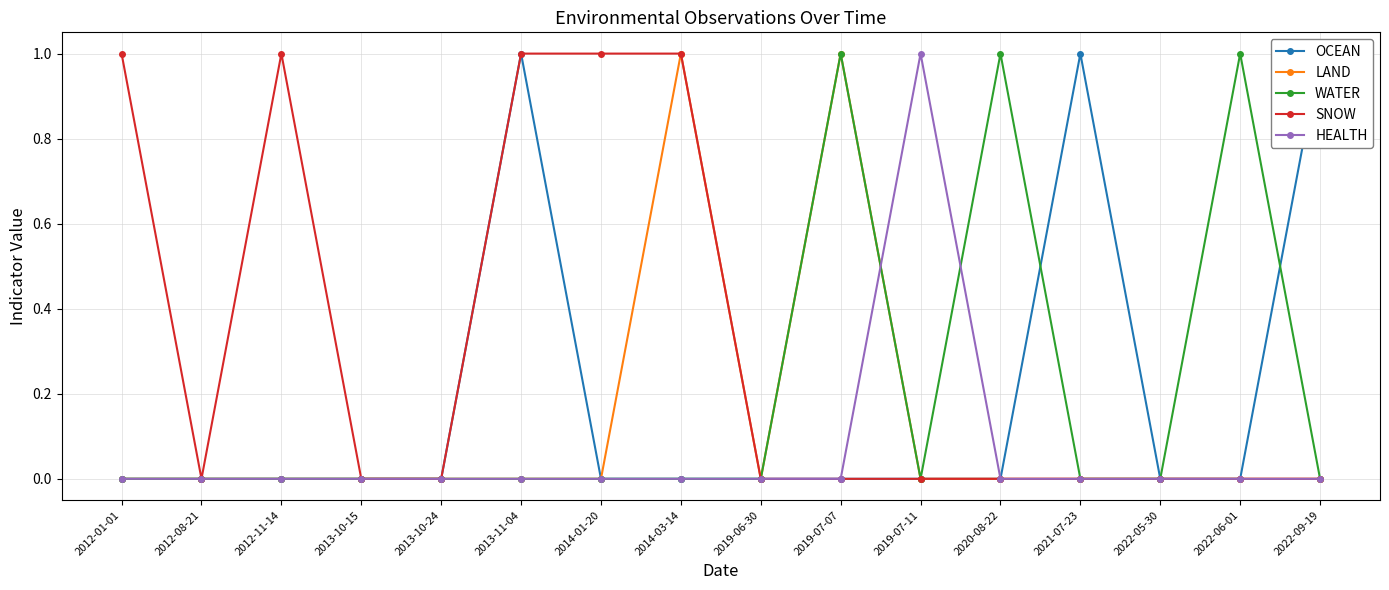

What is the highest value of the SNOW series?

1